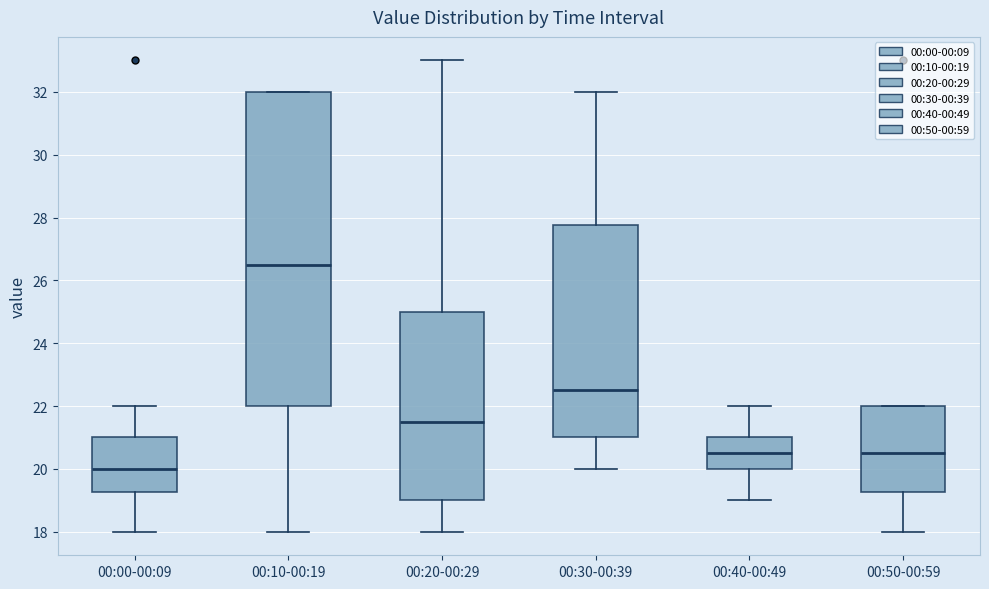

Comparing the boxes themselves (not the whiskers), which one is the tallest?

00:10-00:19